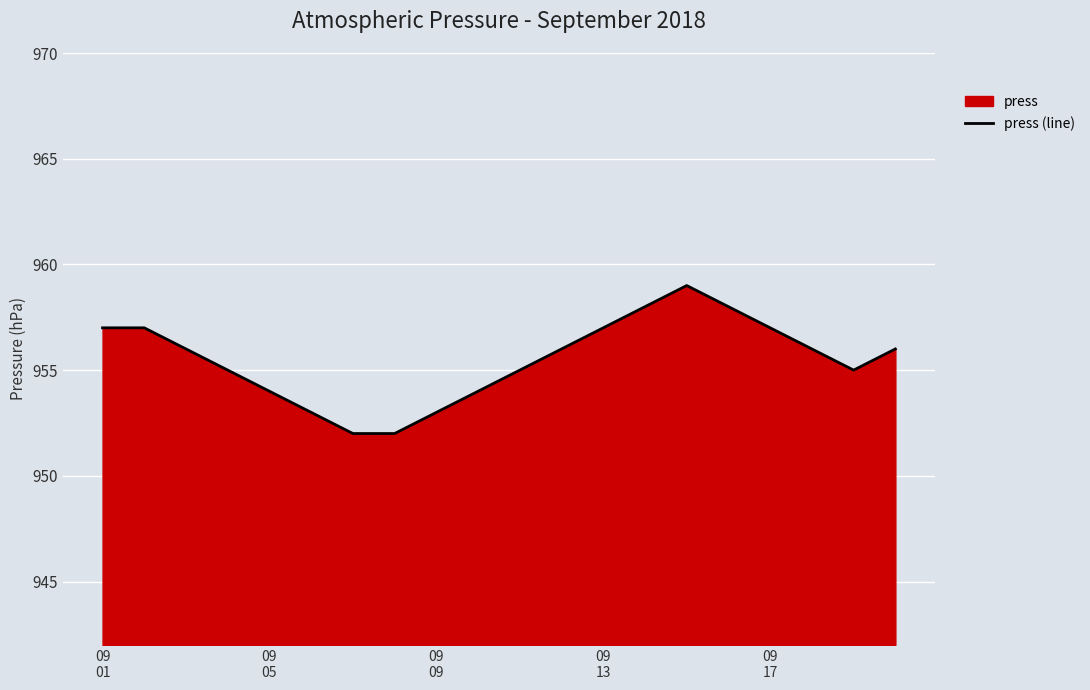

What is the value of the 16th point from the left?

958